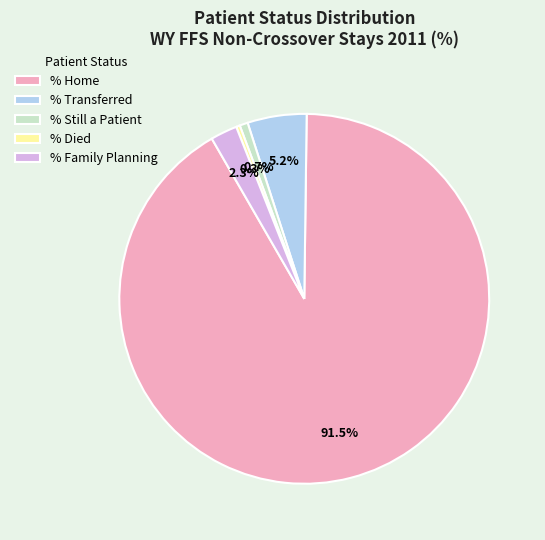

Which has a higher value, % Family Planning or % Died?

% Family Planning